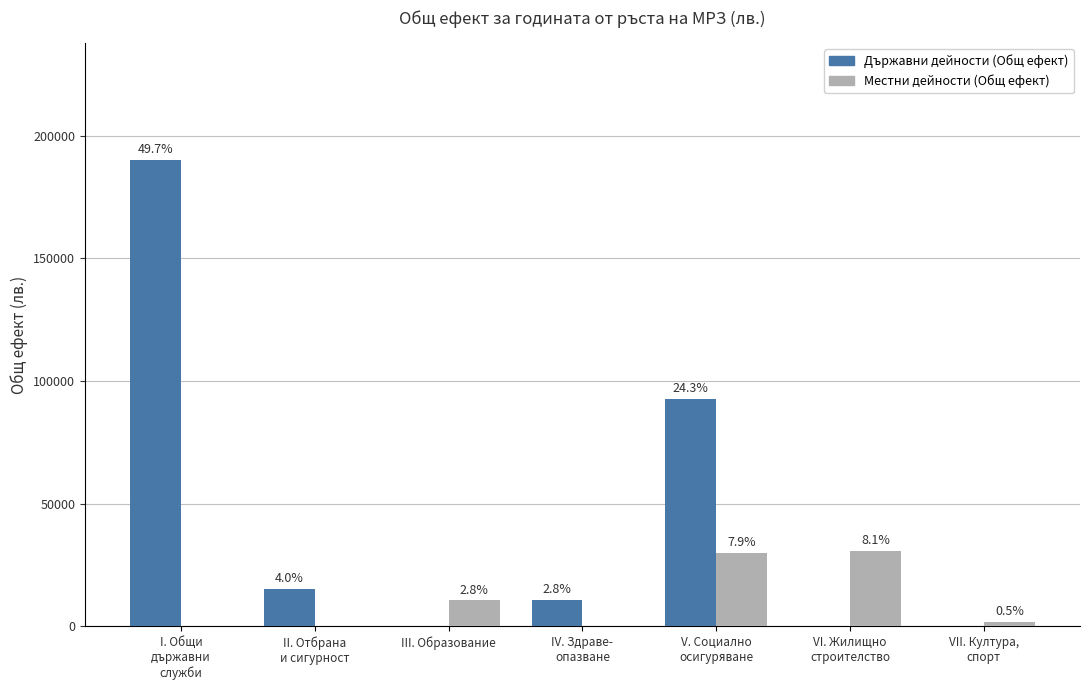

How many groups of bars are there?

7